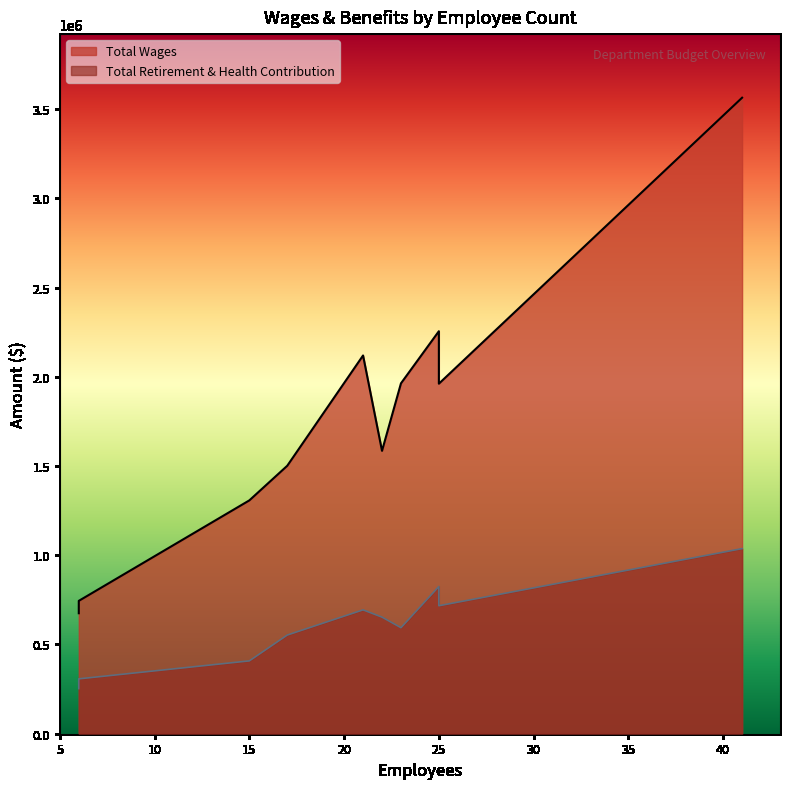

Count the number of data series in this chart.

2